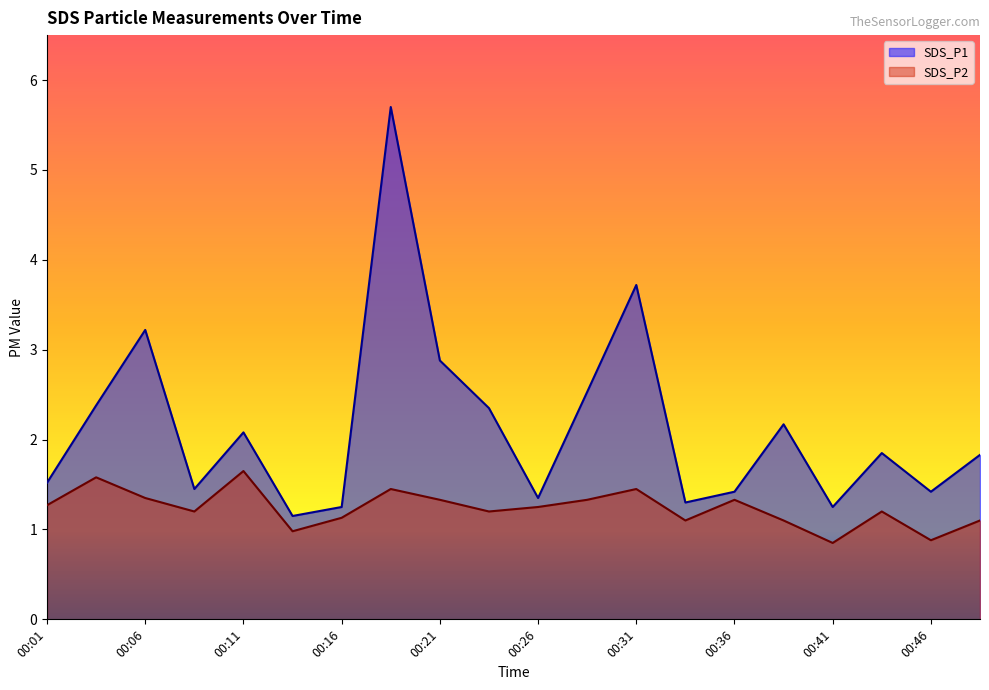

The SDS_P1 series shows 1.1 at 00:14. True or false?

True